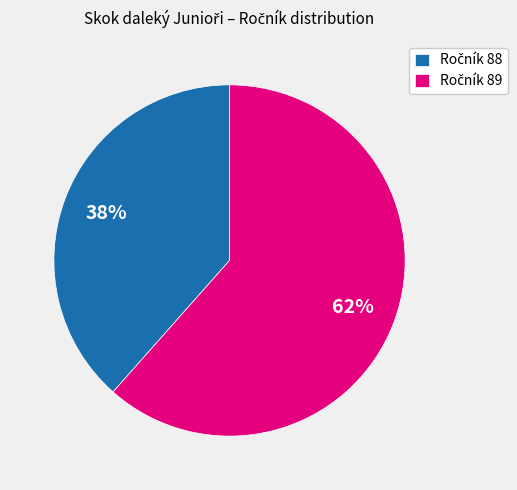

To the nearest percent, what is the average slice percentage?

50%